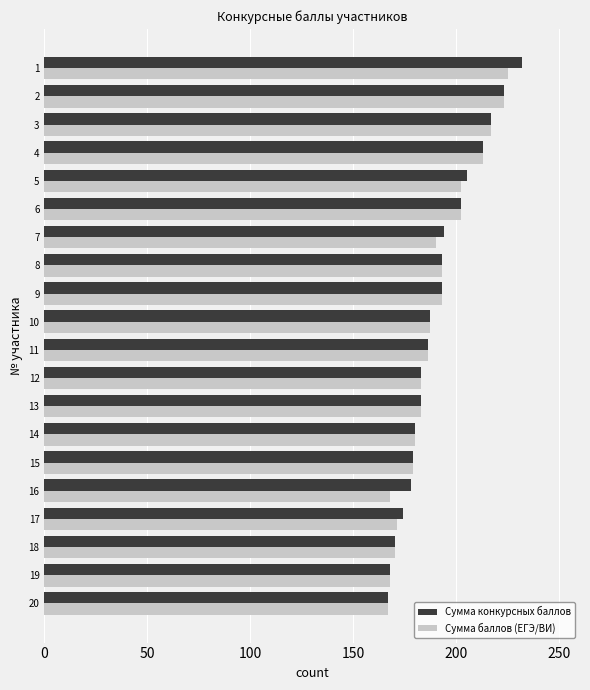

The value of Сумма конкурсных баллов at 2 is 328. True or false?

False